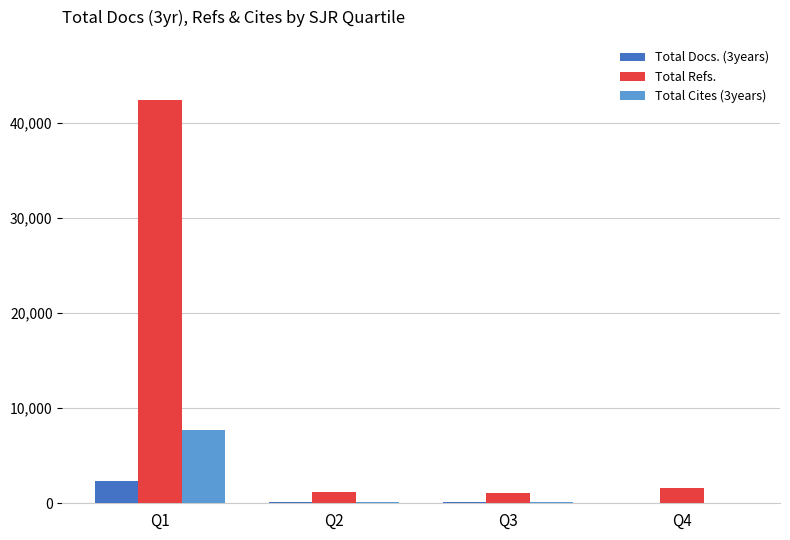

Between Q1 and Q2, which series saw the biggest shift?

Total Refs.